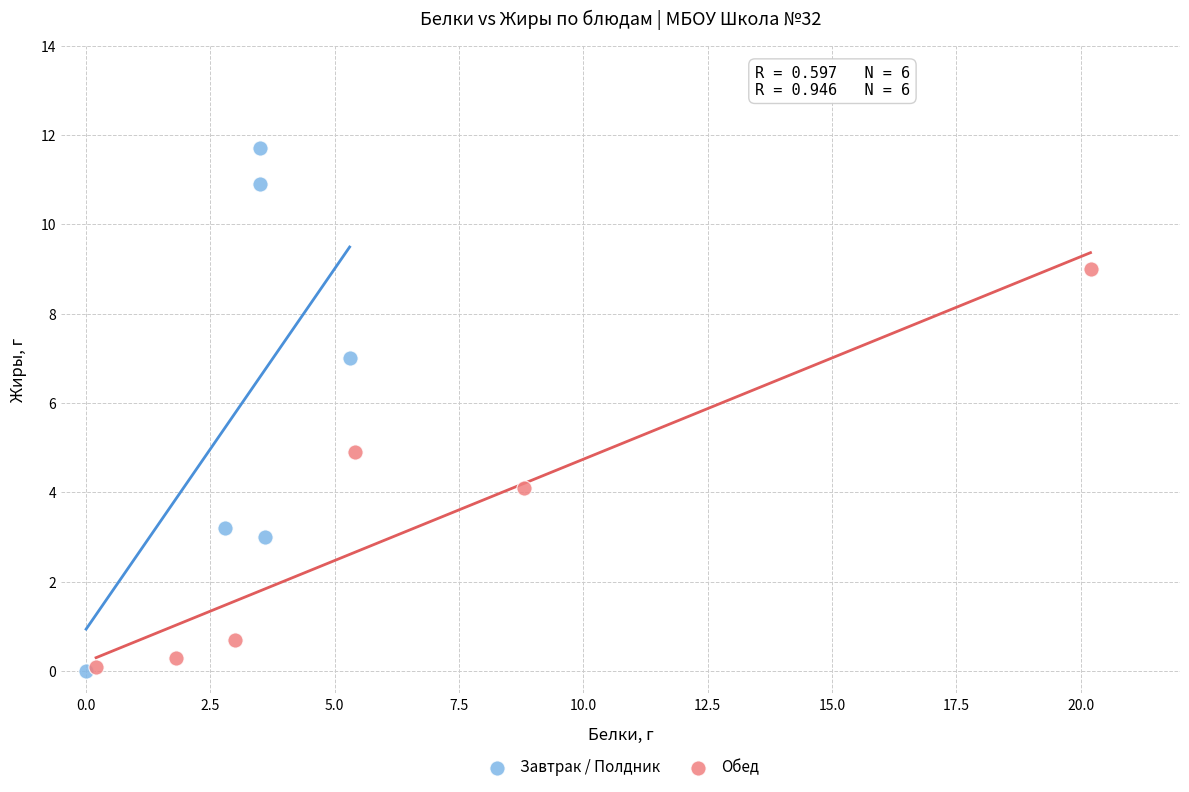

Which series has the widest spread of Y values?

Завтрак / Полдник